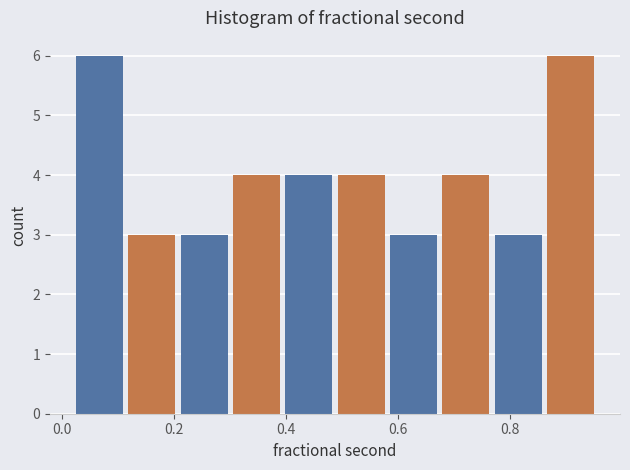

What is the height of the bar covering 0.02 to 0.12 on the x-axis? Neither the bar edges nor the heights are printed on the chart, so give them approximately, as read against the axes.

6